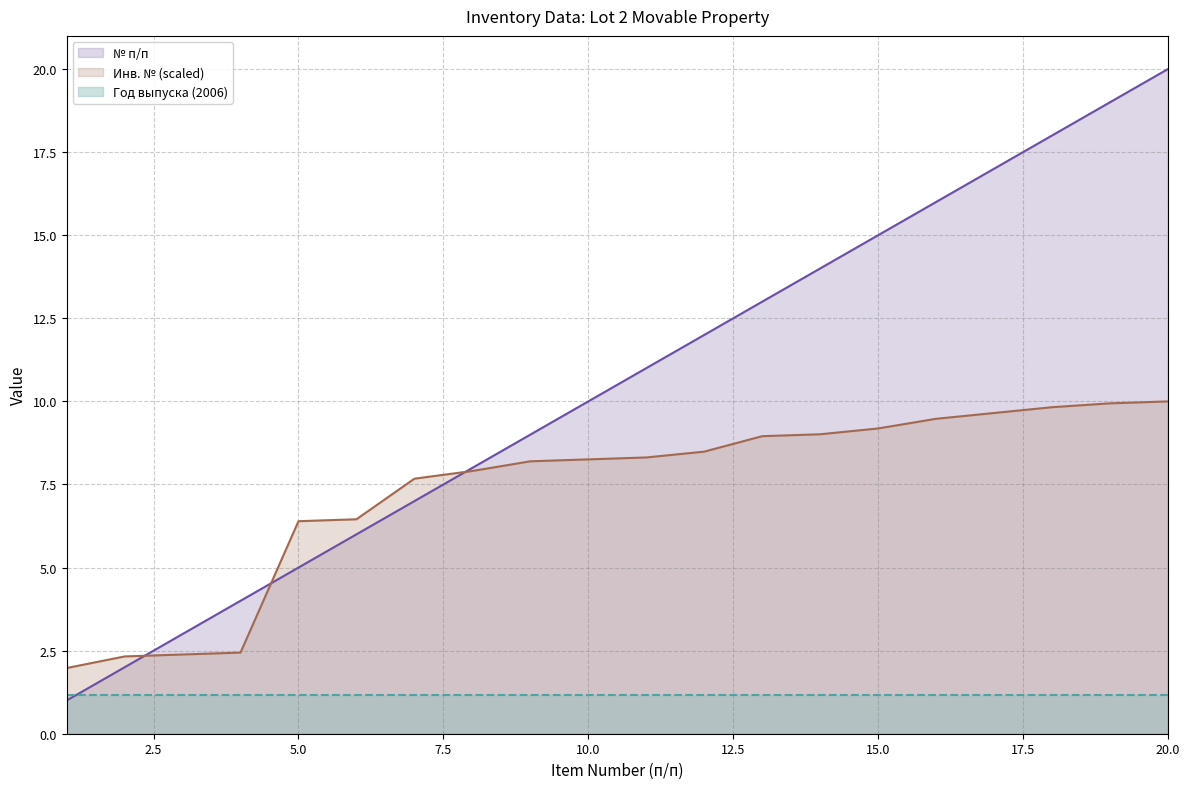

What is the sum of all Инв. № (scaled) values?

146.9